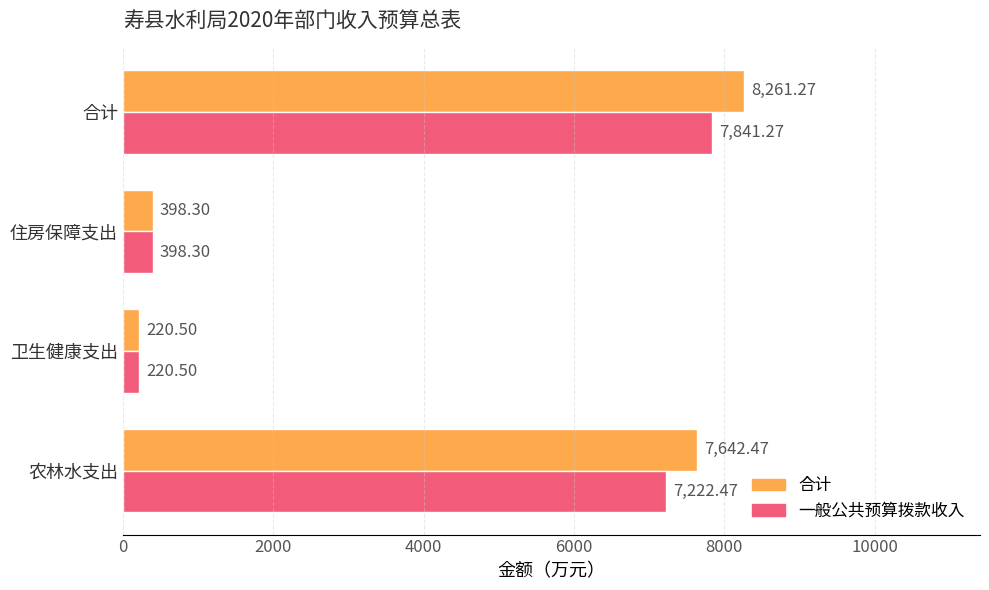

Where is 一般公共预算拨款收入 nearest to the value 4030?

农林水支出